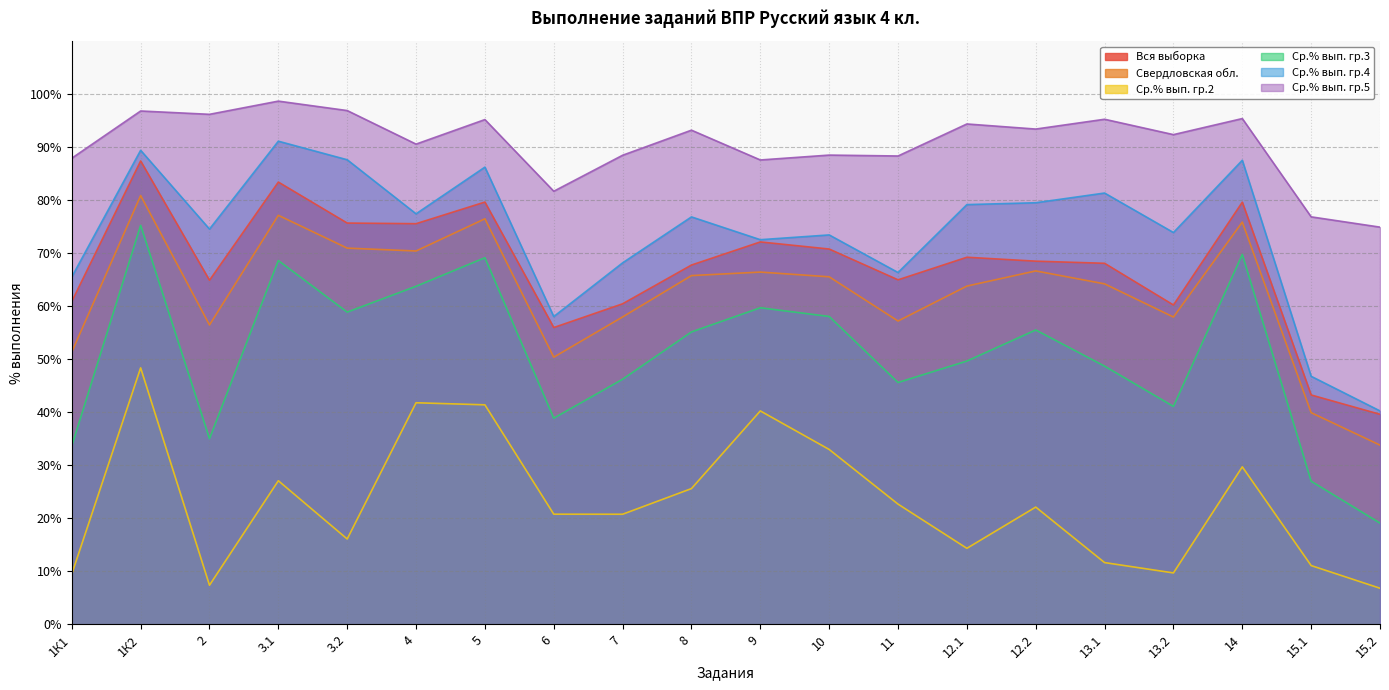

How many series are shown in this chart?

6